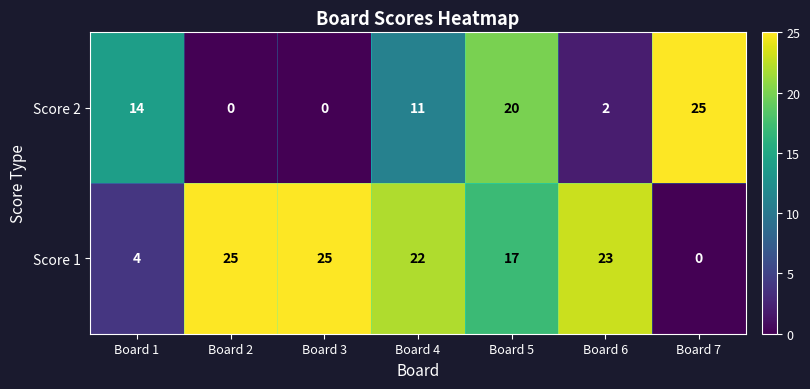

At which category is the sum across all series the highest?

Board 5